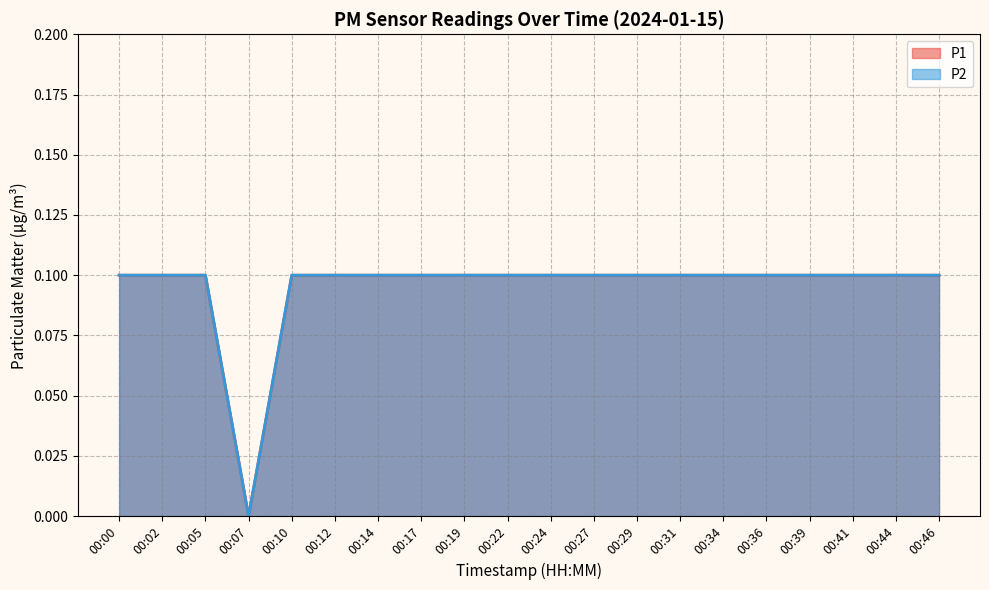

What is the sum of all P1 values?

1.9